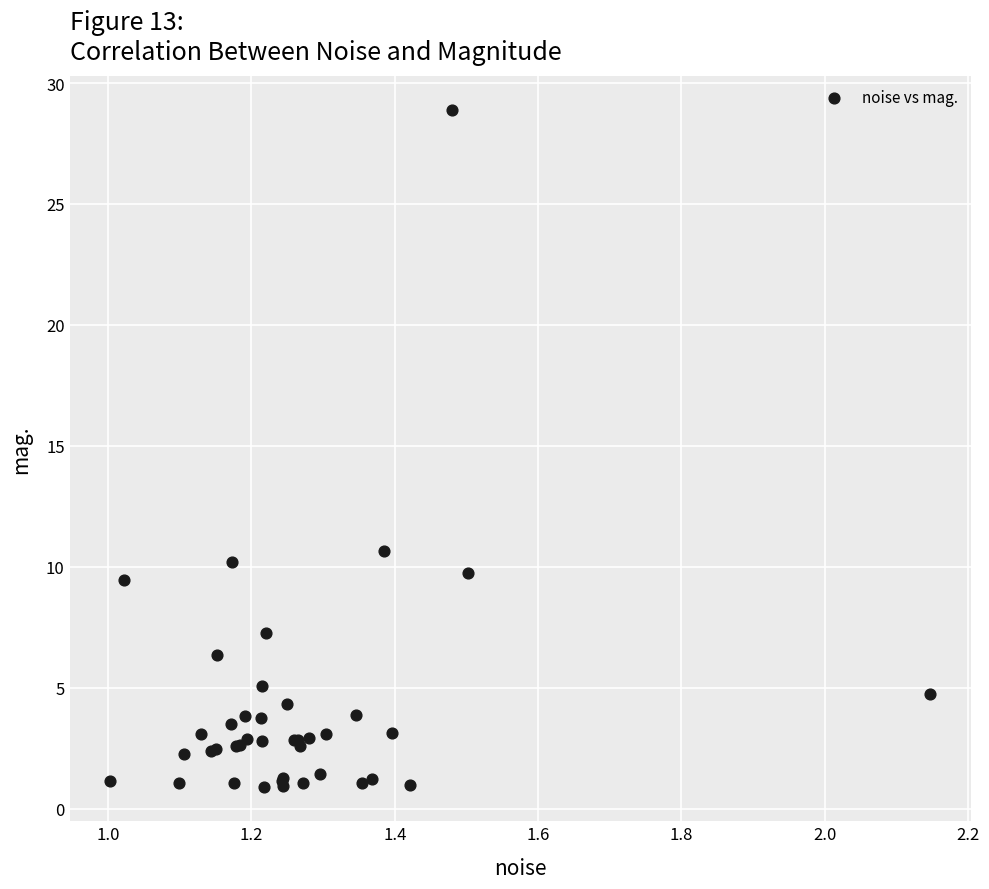

What Y value in the scatter plot is closest to 14?

10.7